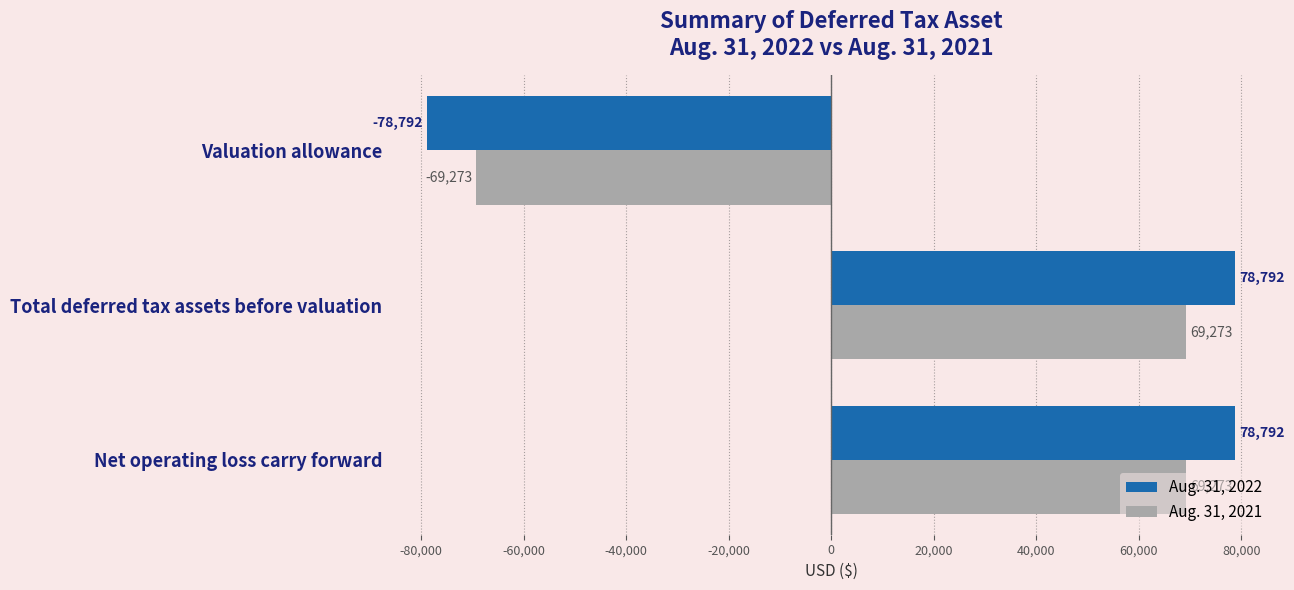

How many Aug. 31, 2021 values are between -69273 and 69273?

3